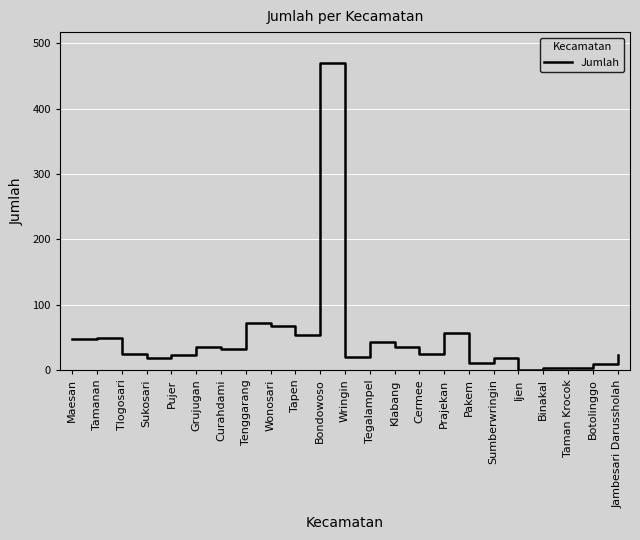

What value does the data have at Tlogosari?

25